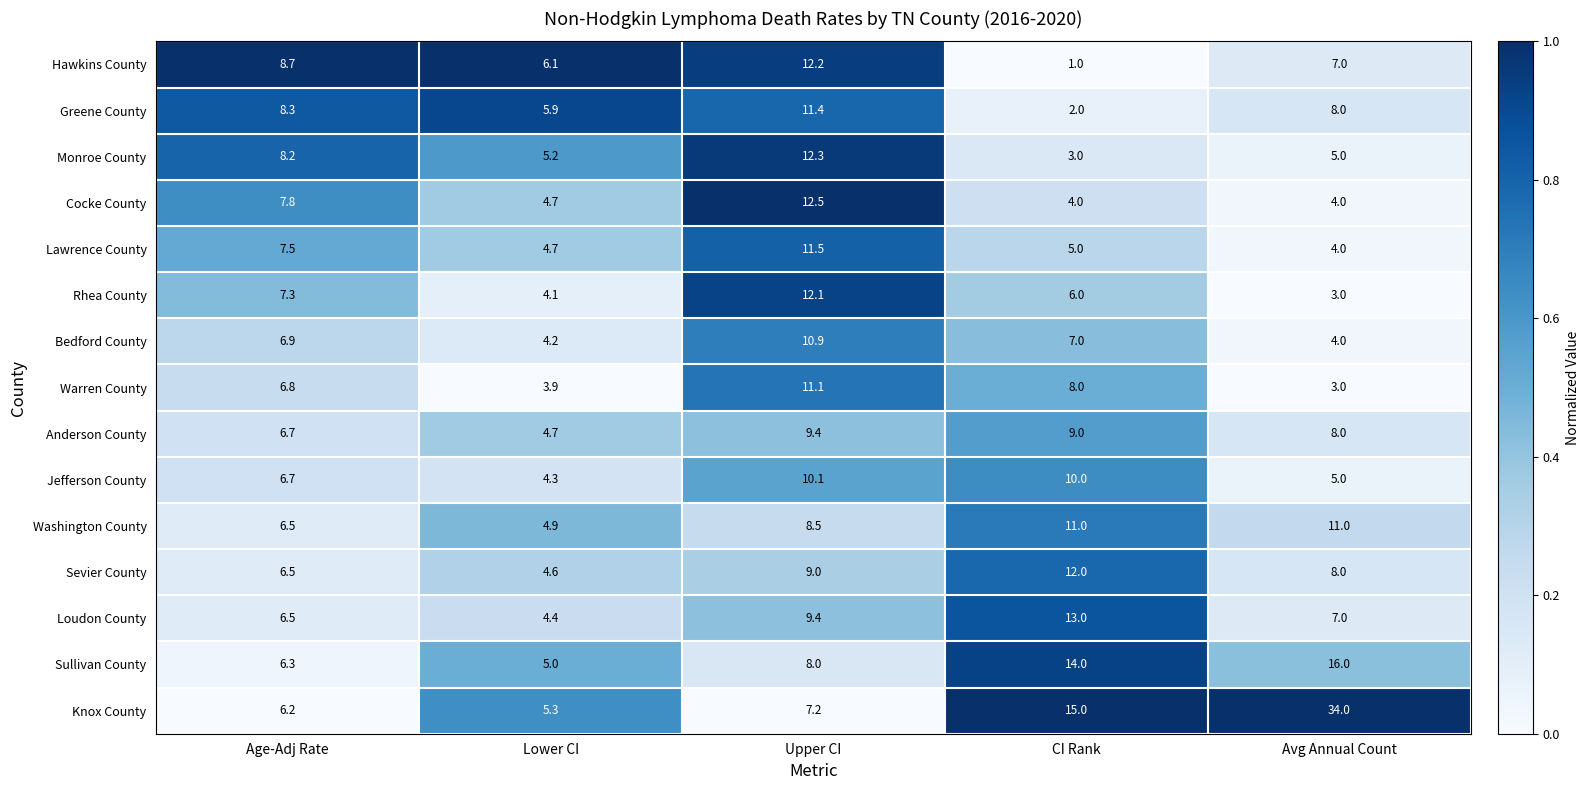

Is it true that Knox County equals 5.3 at Lower CI?

True